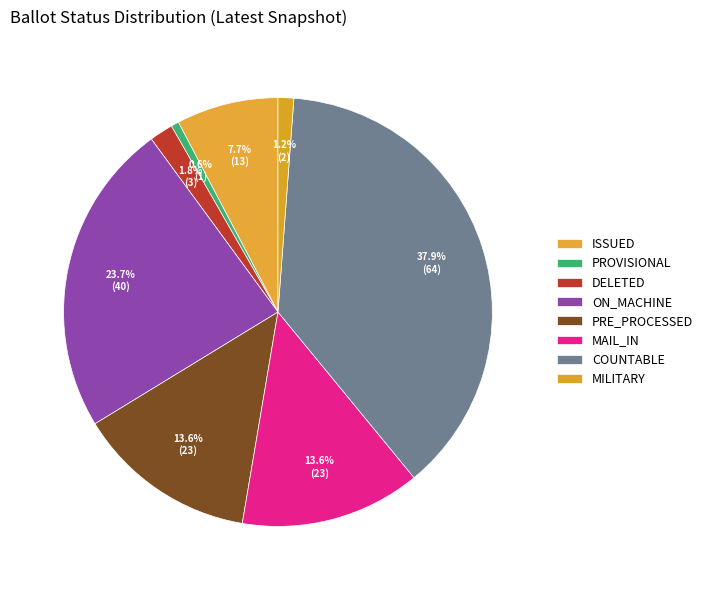

How many slices are in this pie chart?

8